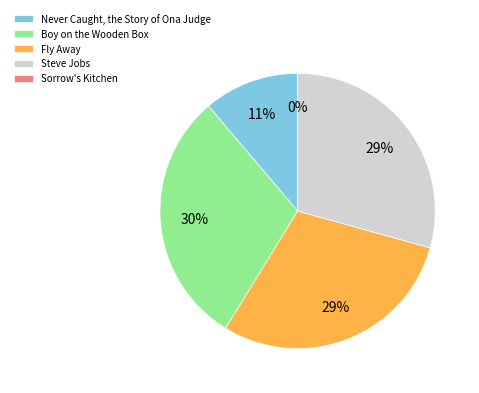

What is the ratio of the value at Fly Away to the value at Never Caught, the Story of Ona Judge?

2.6